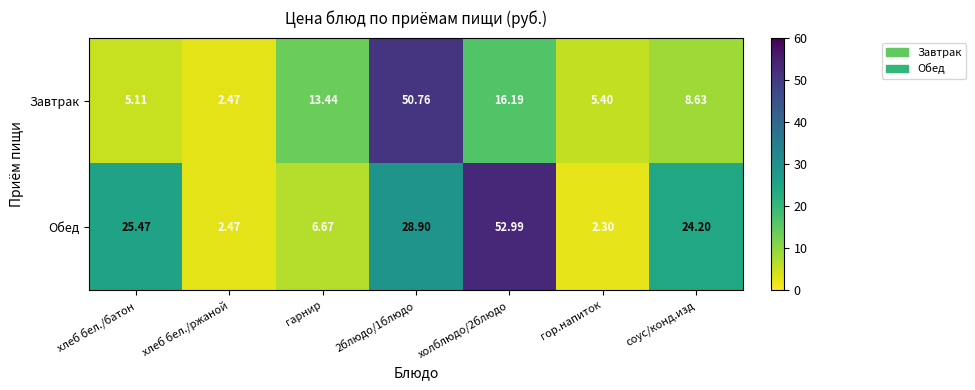

What is the difference between the highest and lowest values at холблюдо/2блюдо?

36.8